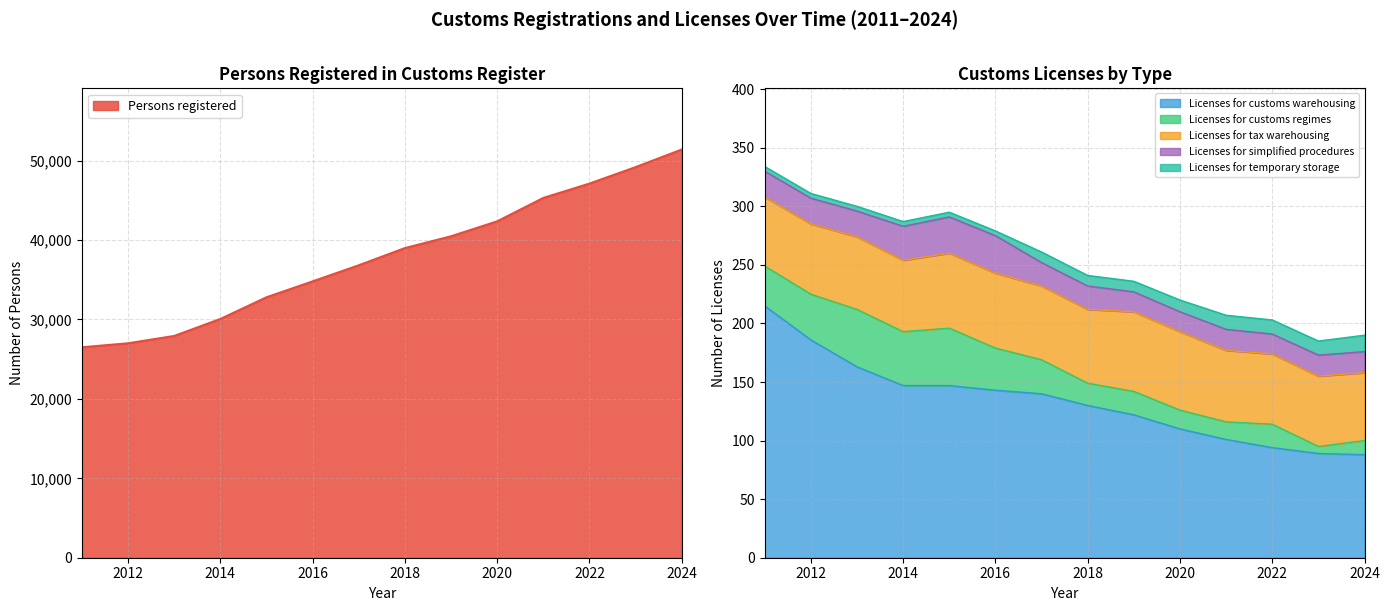

What is the total value across all series at 2022?

47315